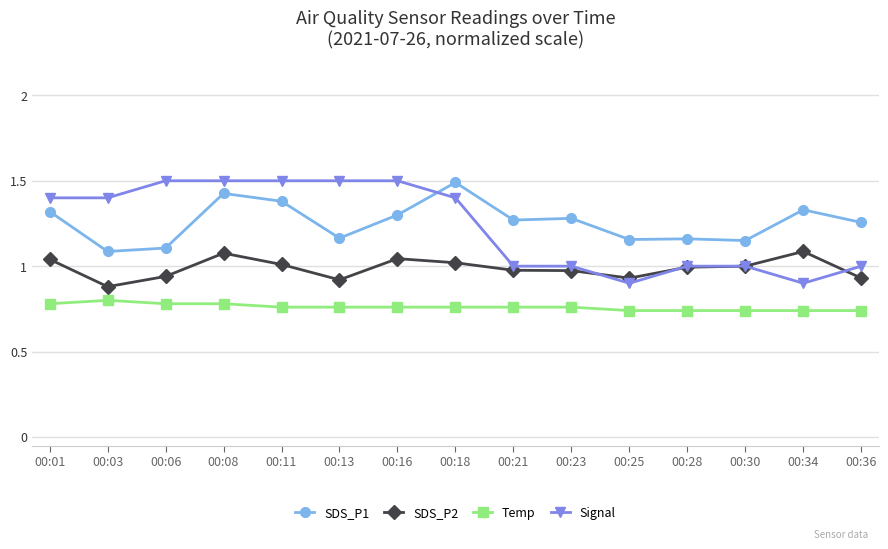

Which series has the largest range (max minus min)?

Signal